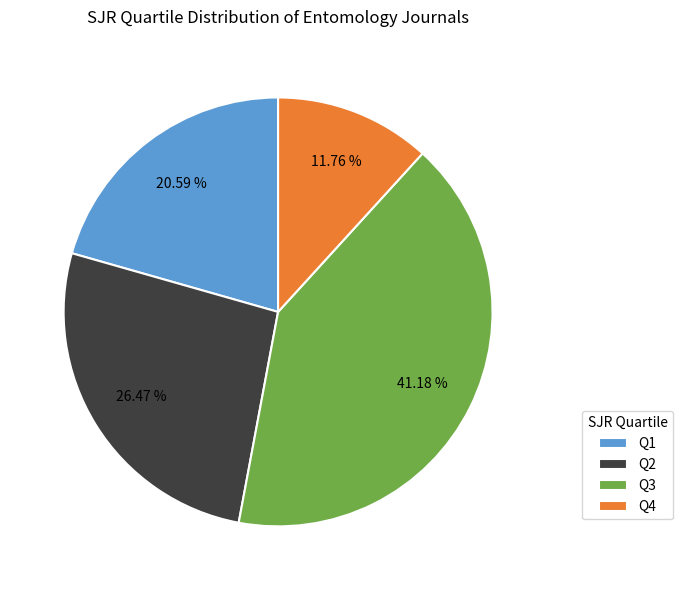

Which slice is the largest?

Q3